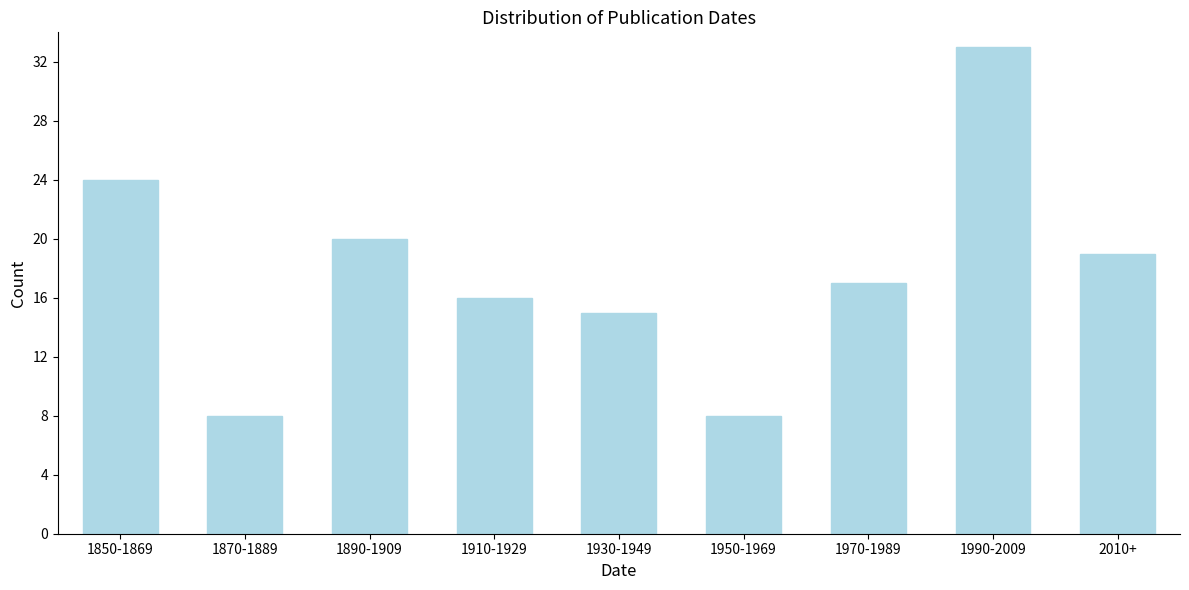

Reading right to left, transcribe all the data shown in this chart.

2010+=19	1990-2009=33	1970-1989=17	1950-1969=8	1930-1949=15	1910-1929=16	1890-1909=20	1870-1889=8	1850-1869=24